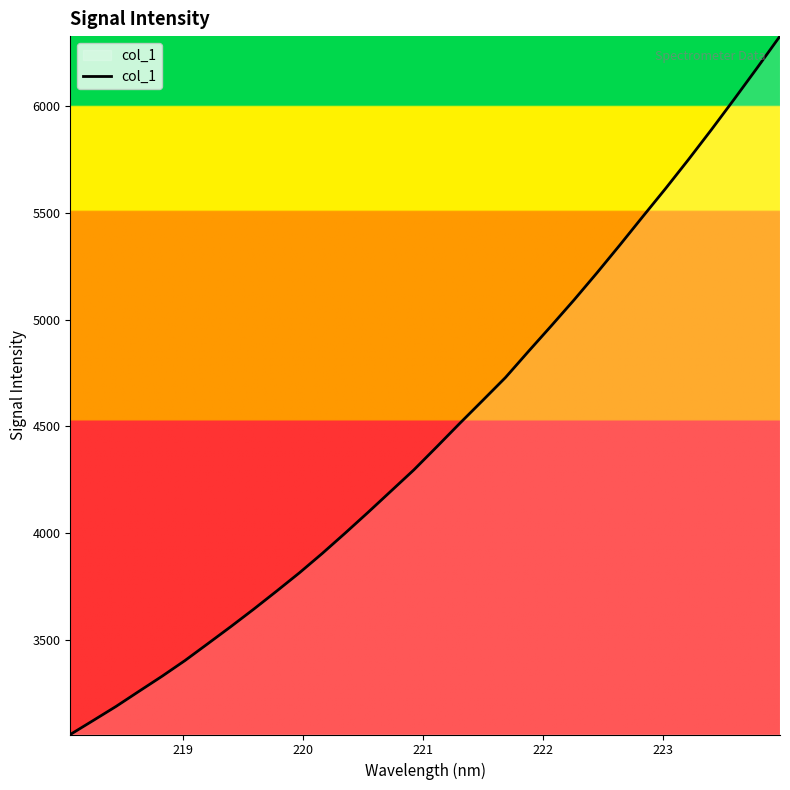

What is the difference between the maximum and minimum values?

3273.6